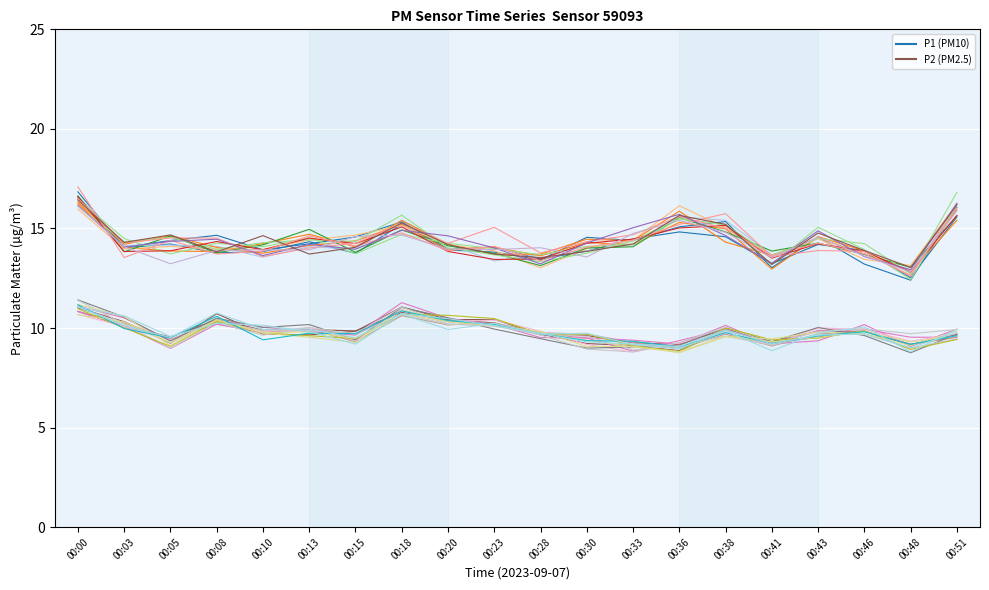

What is the lowest value of the P1 member 1 series?

12.5